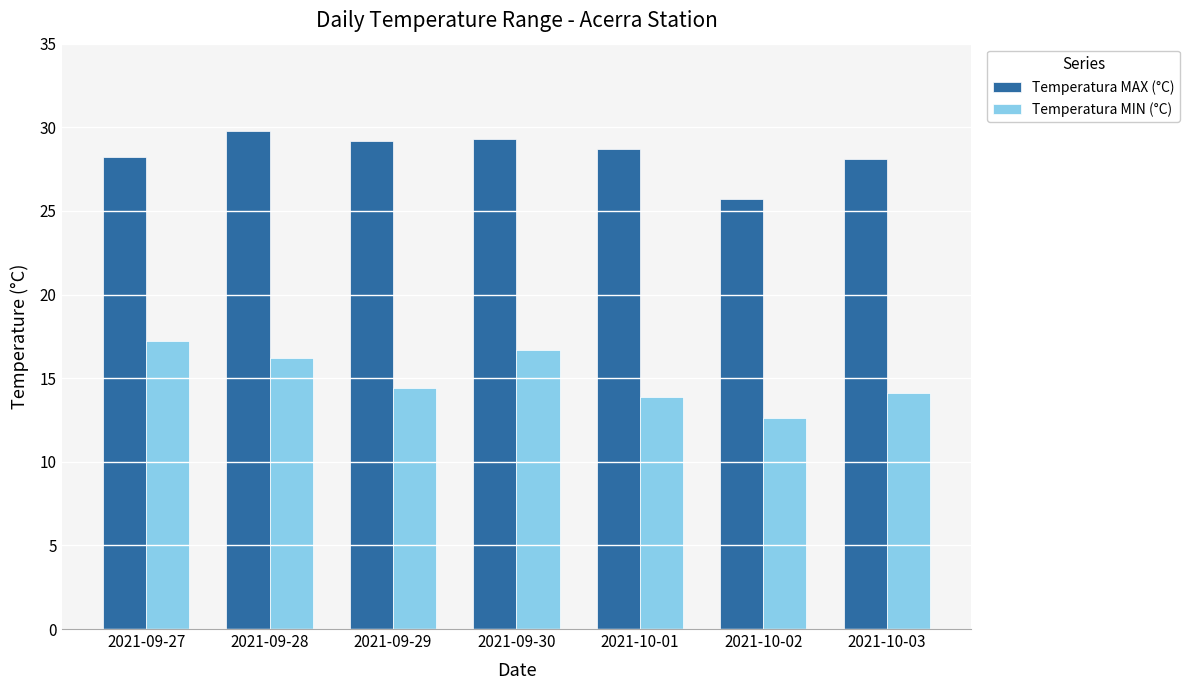

At 2021-09-30, list the series in order from smallest to largest.

Temperatura MIN (°C), Temperatura MAX (°C)